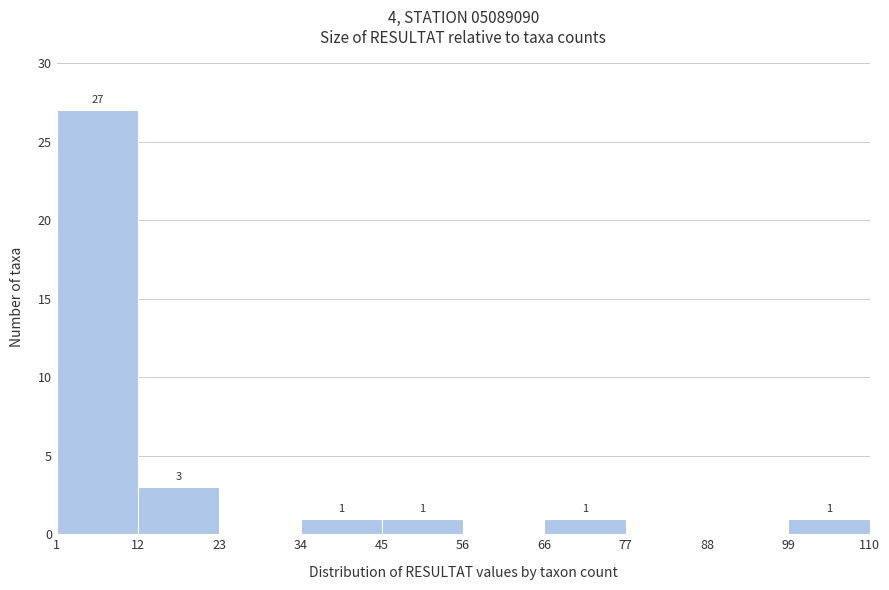

Over which range of the x-axis is the bar tallest?

1 to 12